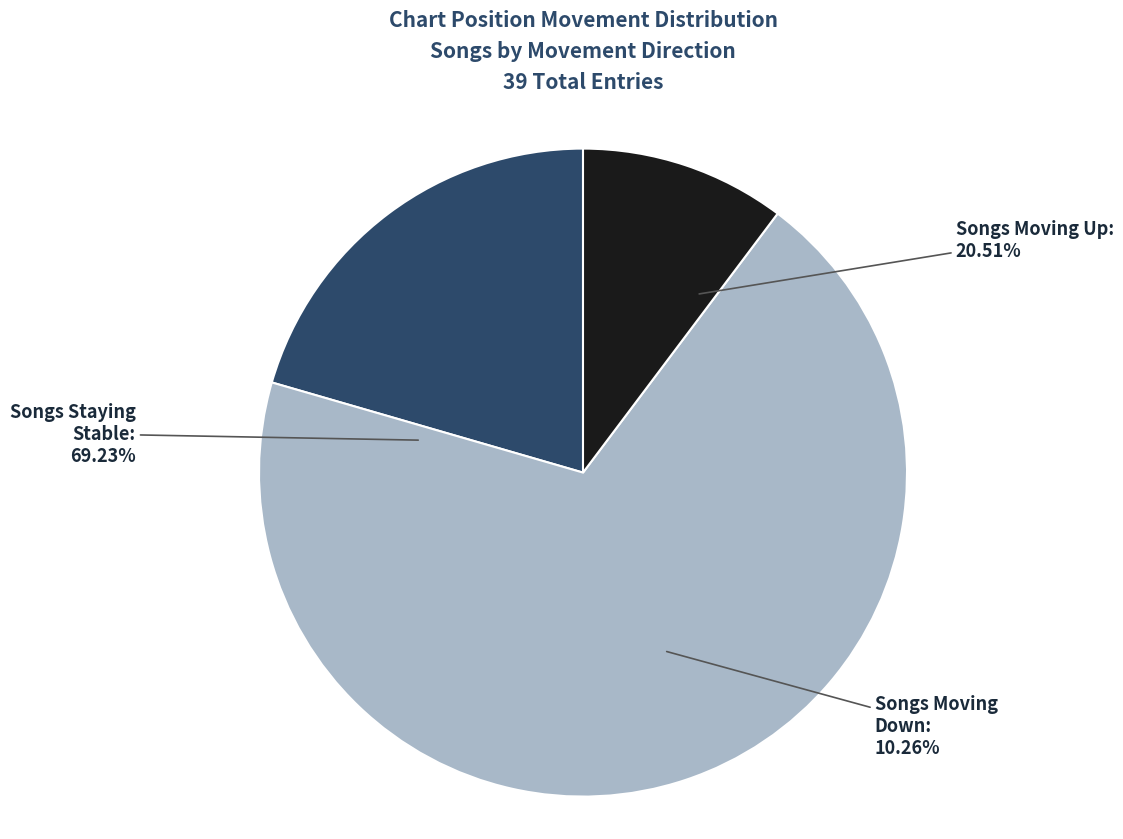

Does any single category account for the majority?

Yes